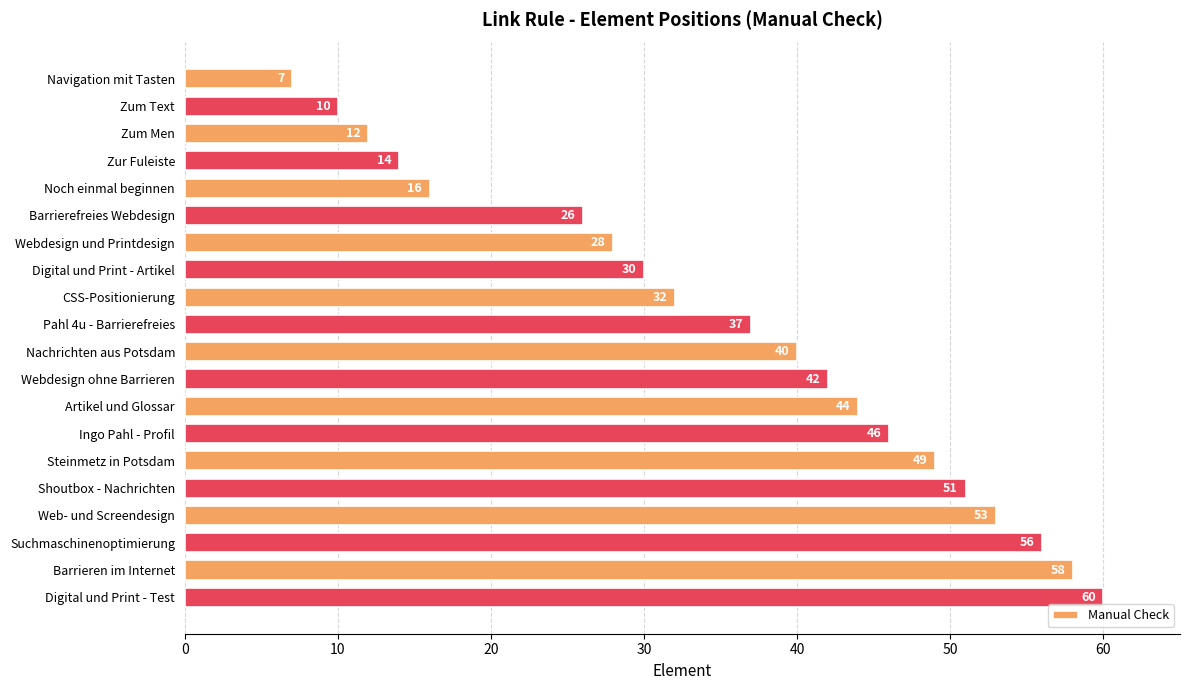

Reading top to bottom, what are all the values shown in this chart?

7	10	12	14	16	26	28	30	32	37	40	42	44	46	49	51	53	56	58	60